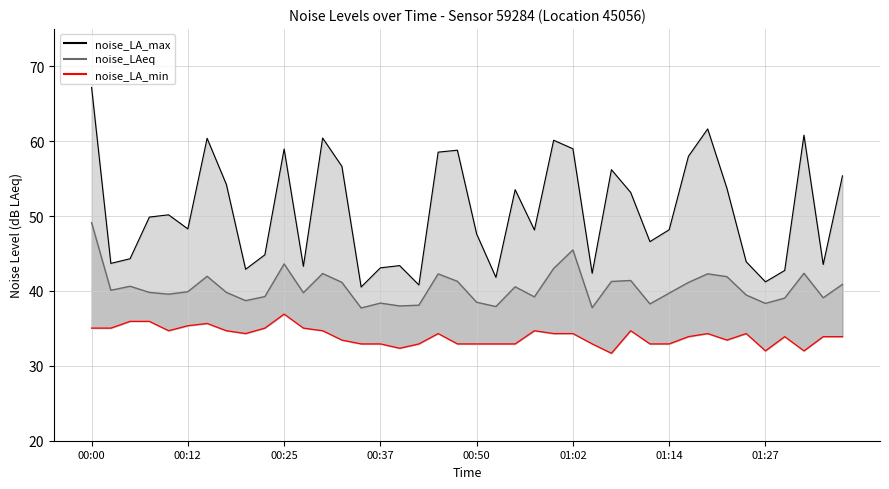

Which series has the widest spread of values?

noise_LA_max line